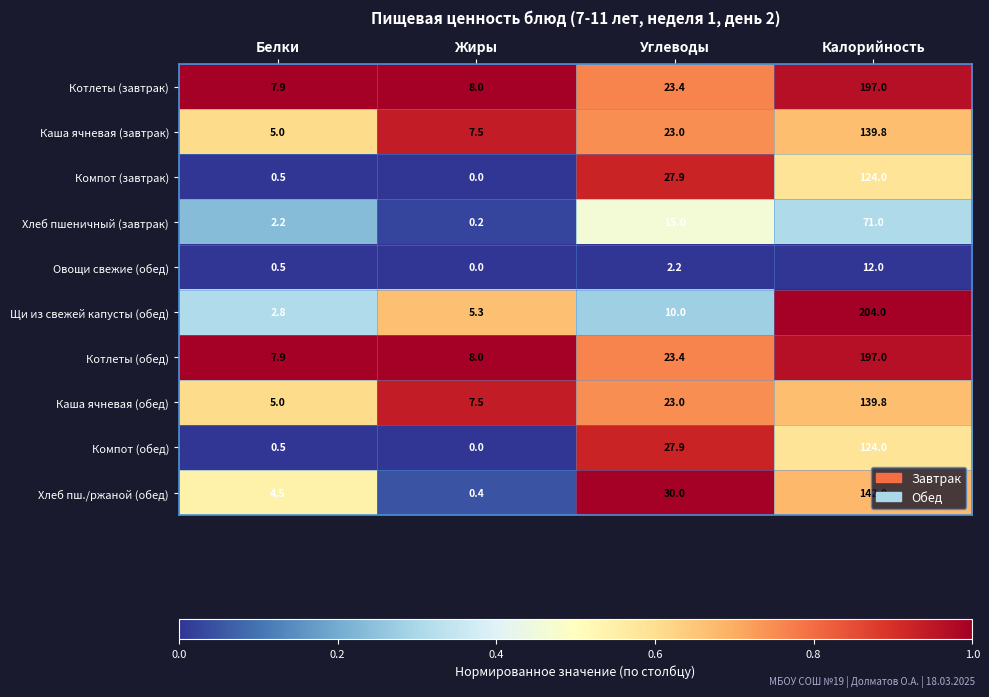

At which label is Компот (обед) closest to 62?

Углеводы